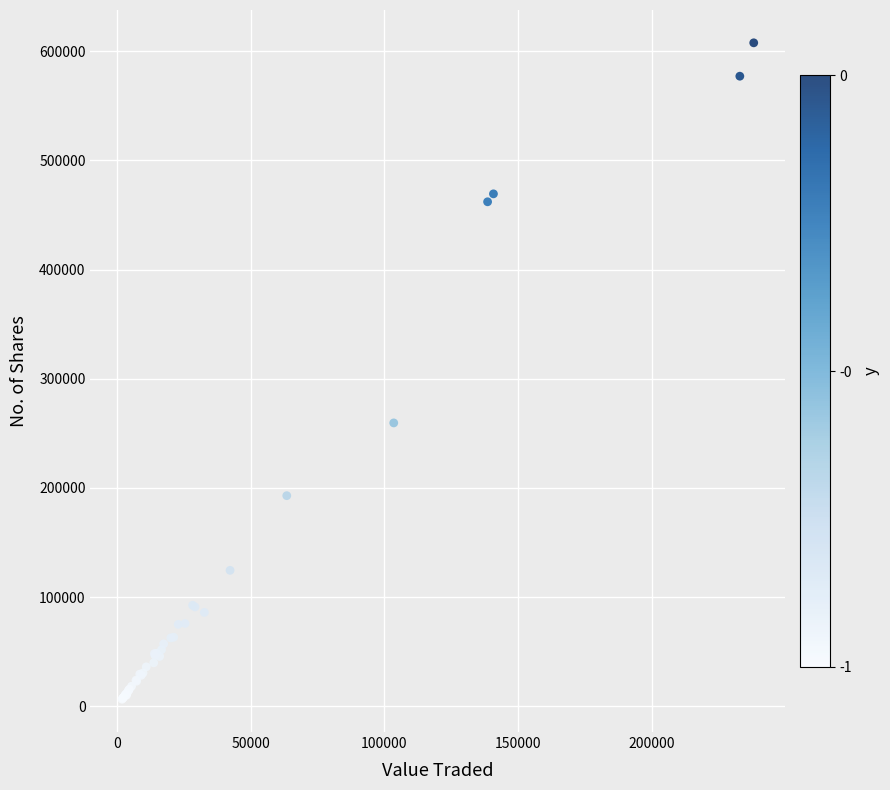

What Y value in the scatter plot is closest to 307129?

259595